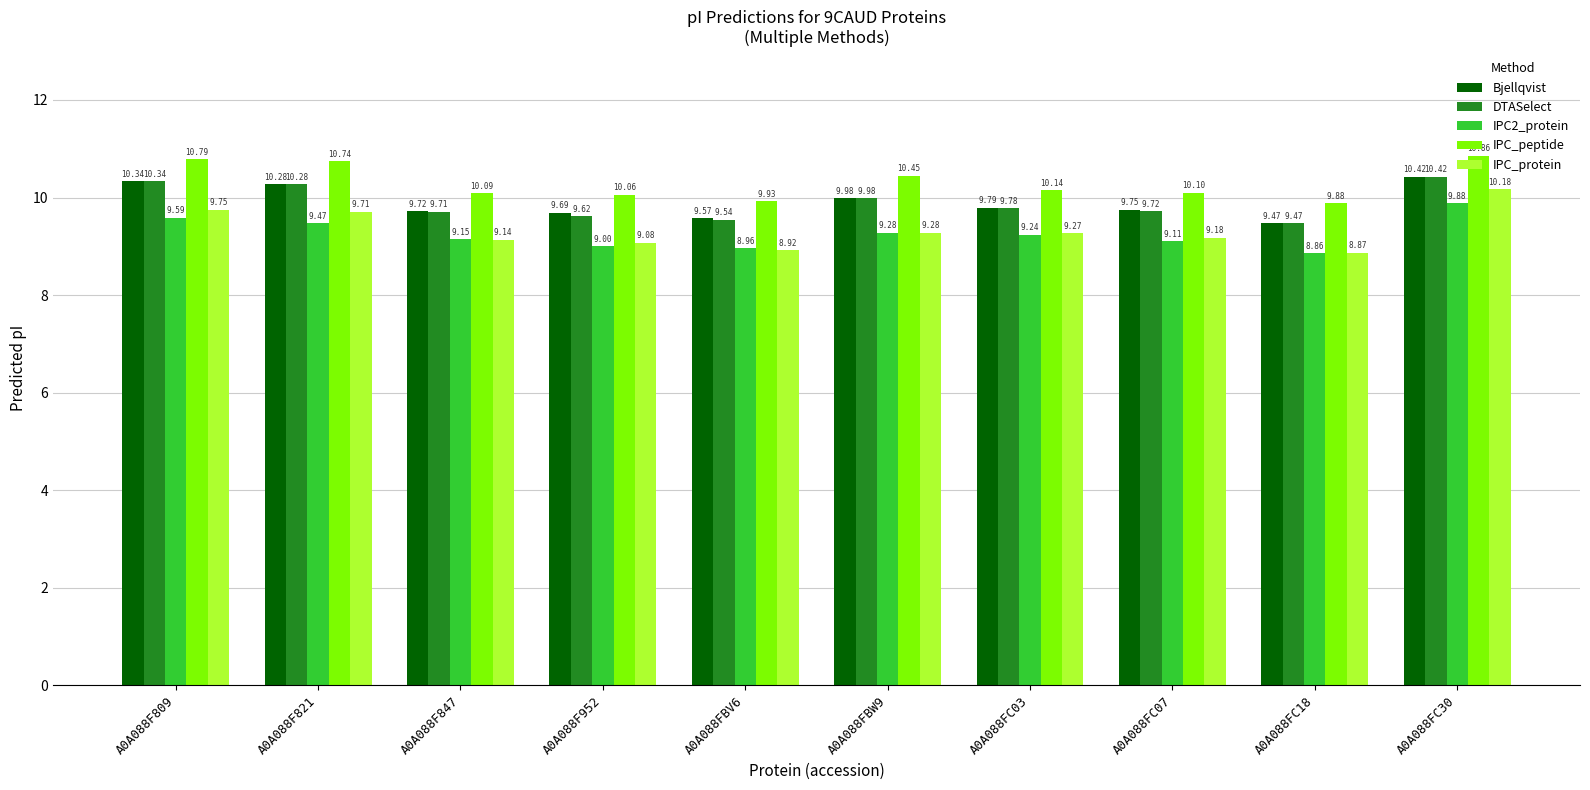

True or false: IPC_protein has a value of 5.8 at A0A088FC18.

False